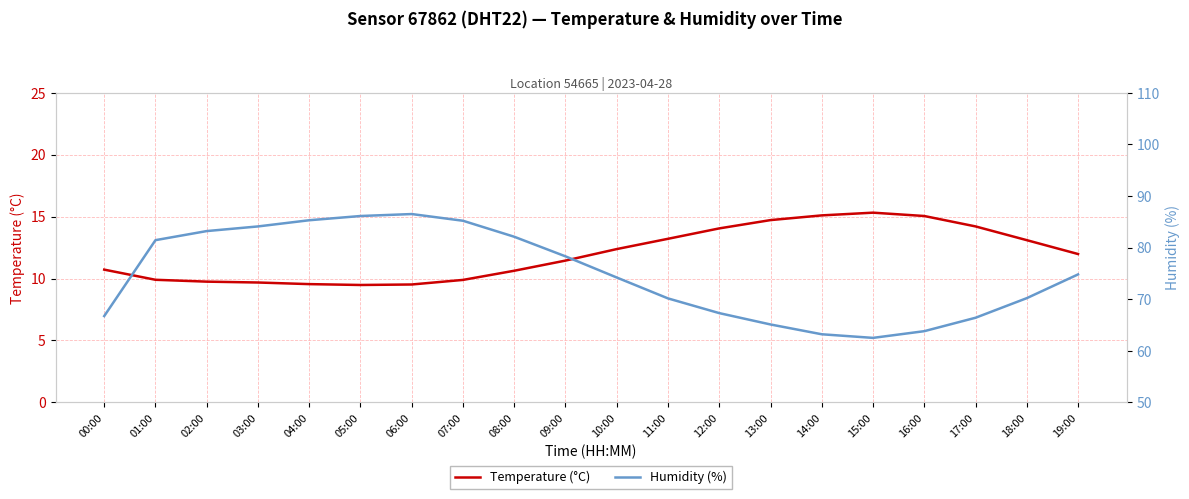

Between 19:00 and 00:00, which is larger?

19:00